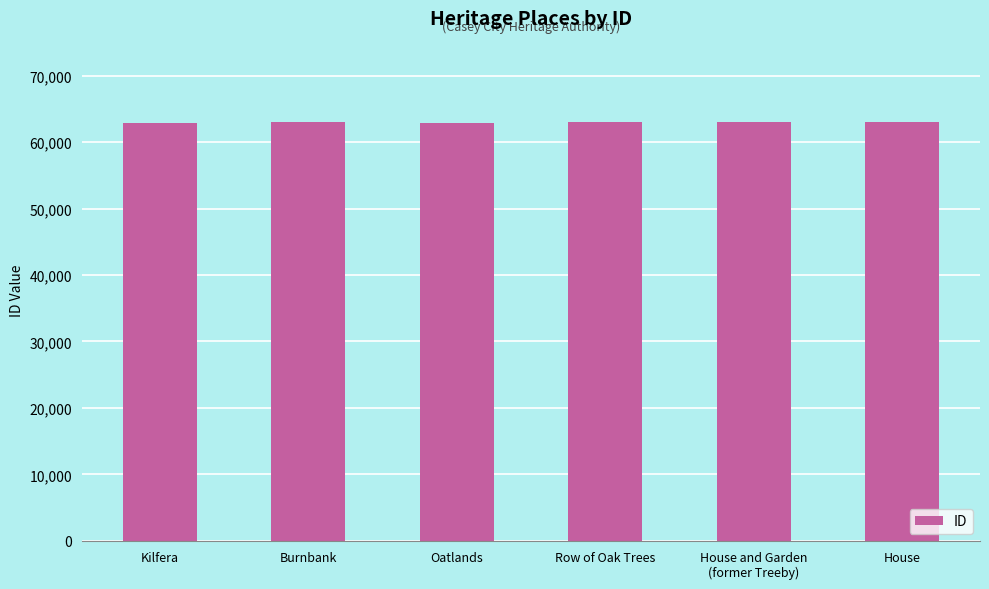

What is the greatest value displayed?

63052